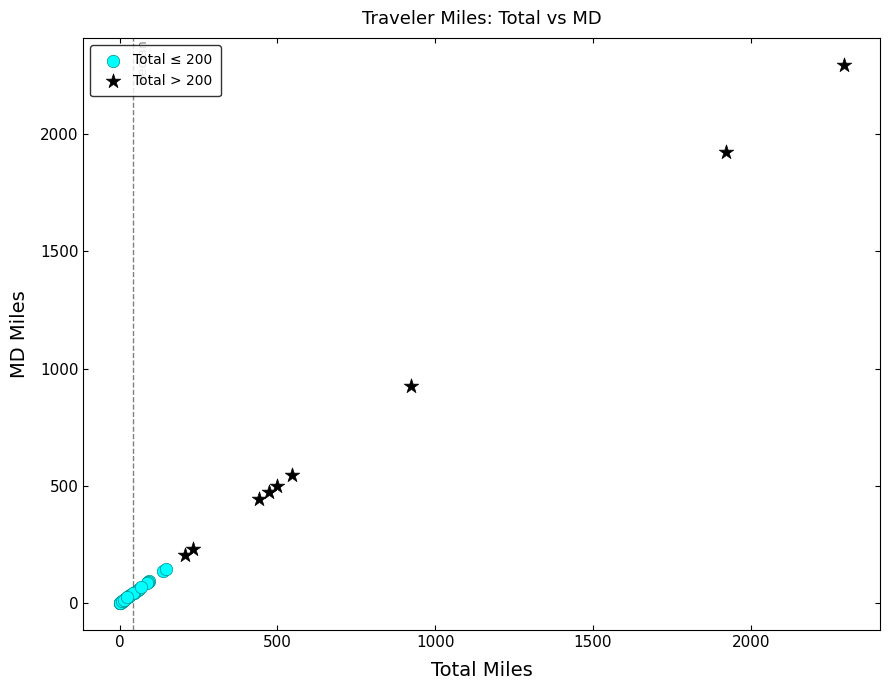

Which series has the widest spread of Y values?

Total > 200